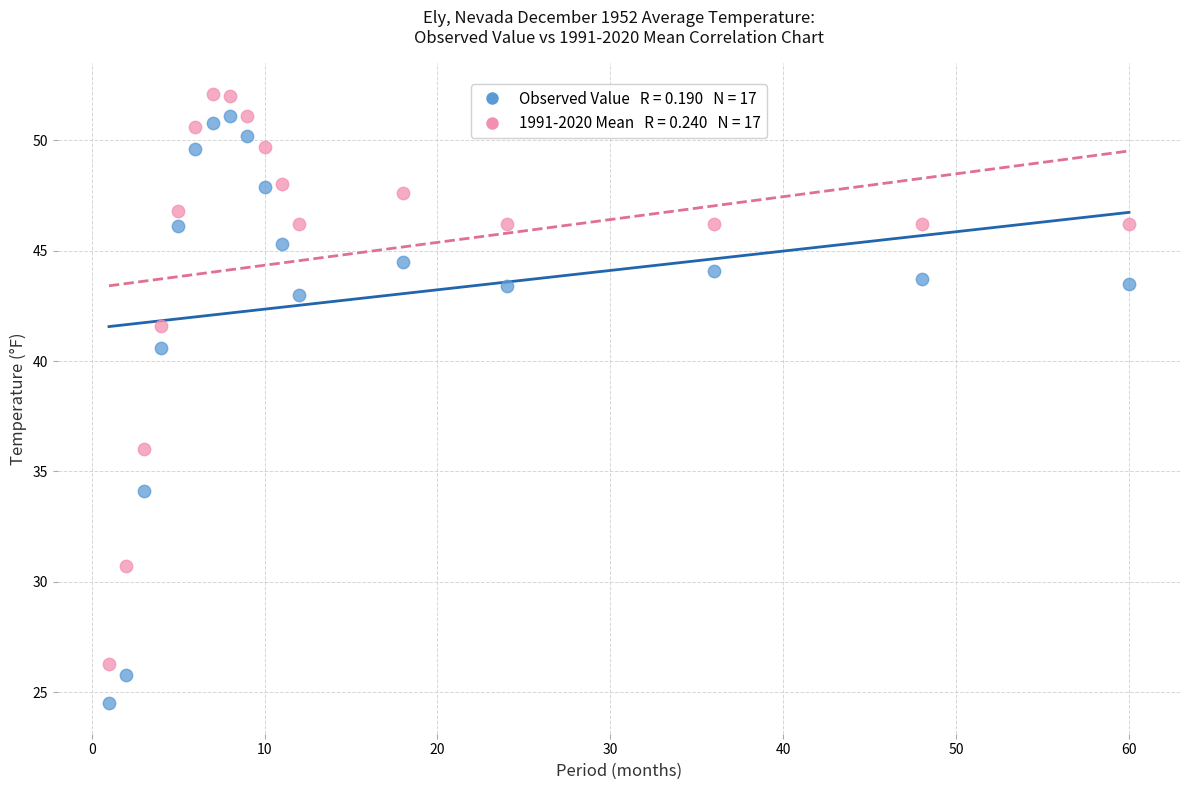

Across all series, what Y value is closest to 38?

36.0